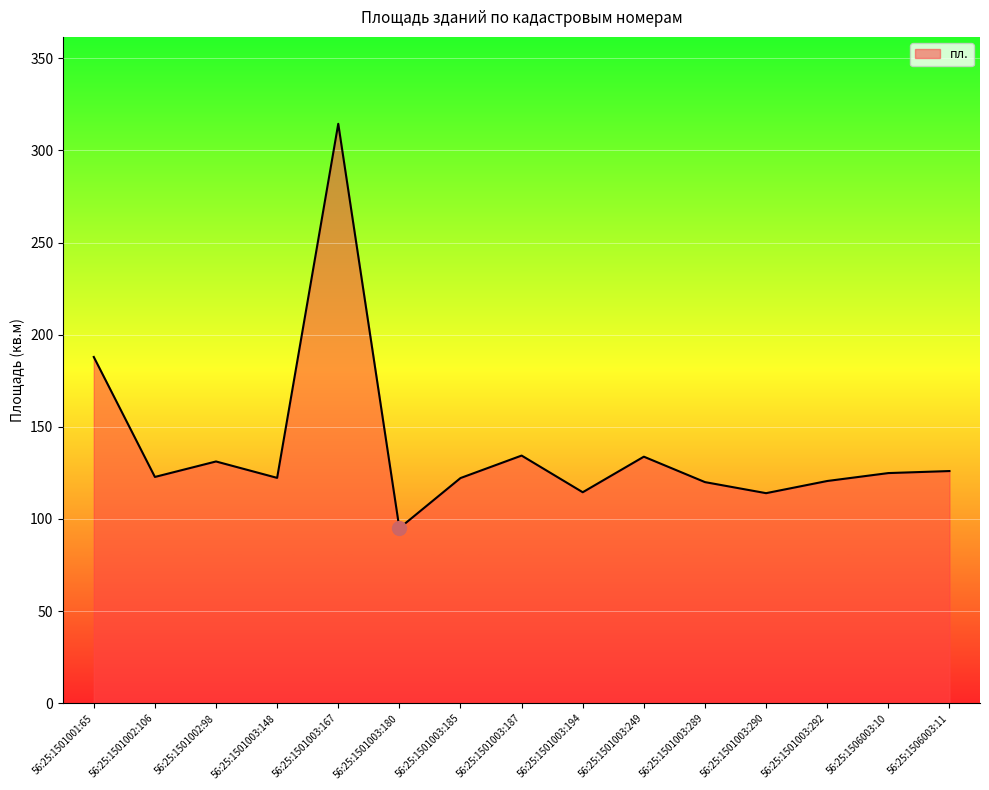

Is it true that the value at 56:25:1506003:11 is 53.5?

False